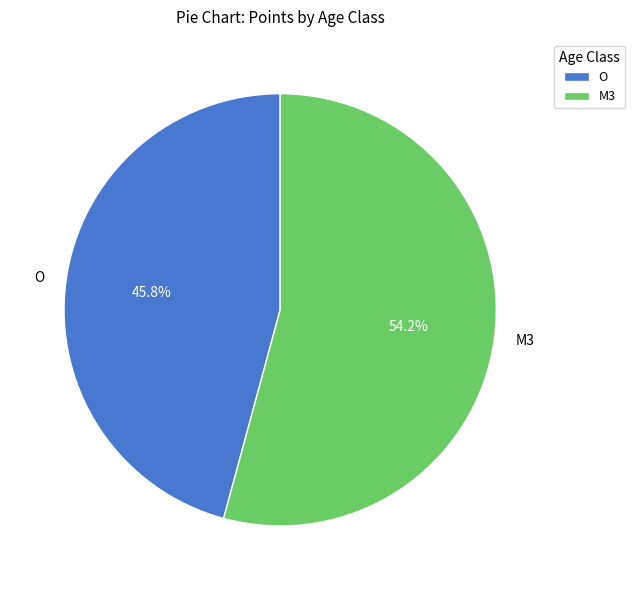

To the nearest percent, what is the average slice percentage?

50%